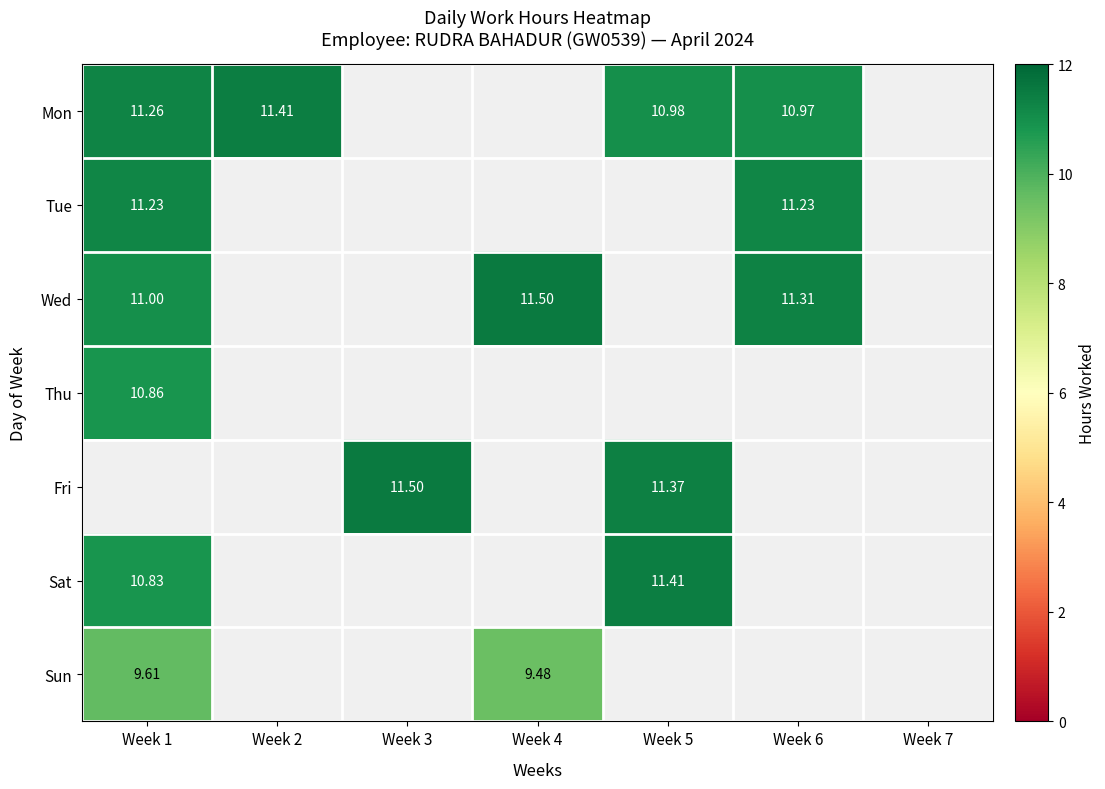

Between Week 2 and Week 6, which is larger?

Week 2